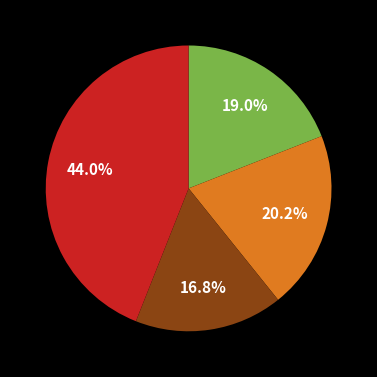

Is there a majority slice in this chart?

No